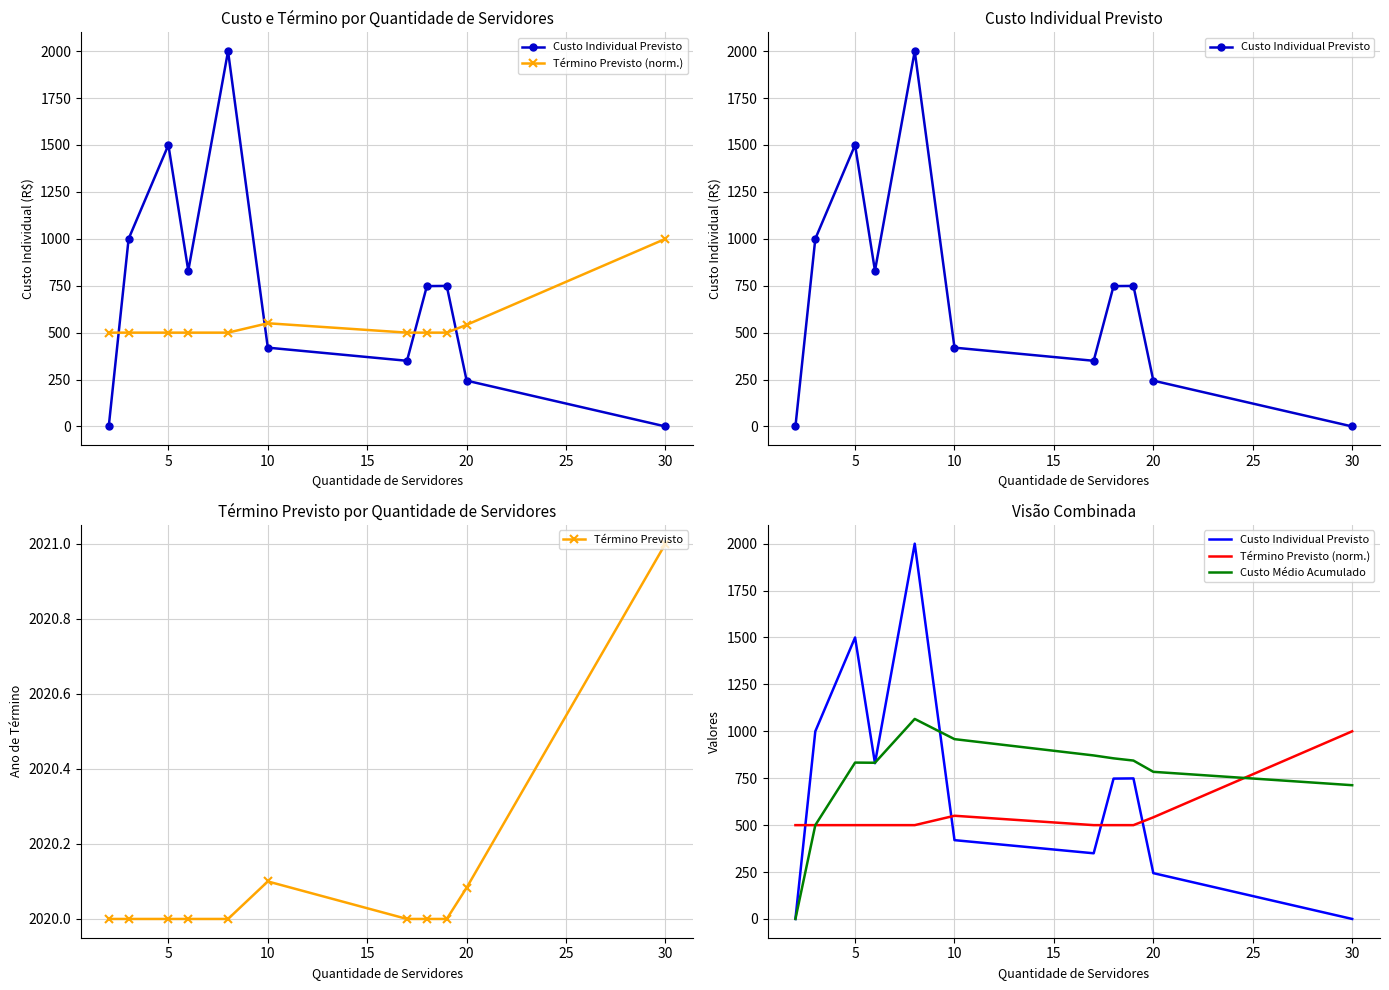

What is the sum of all Término Previsto (norm.) values?

6091.7